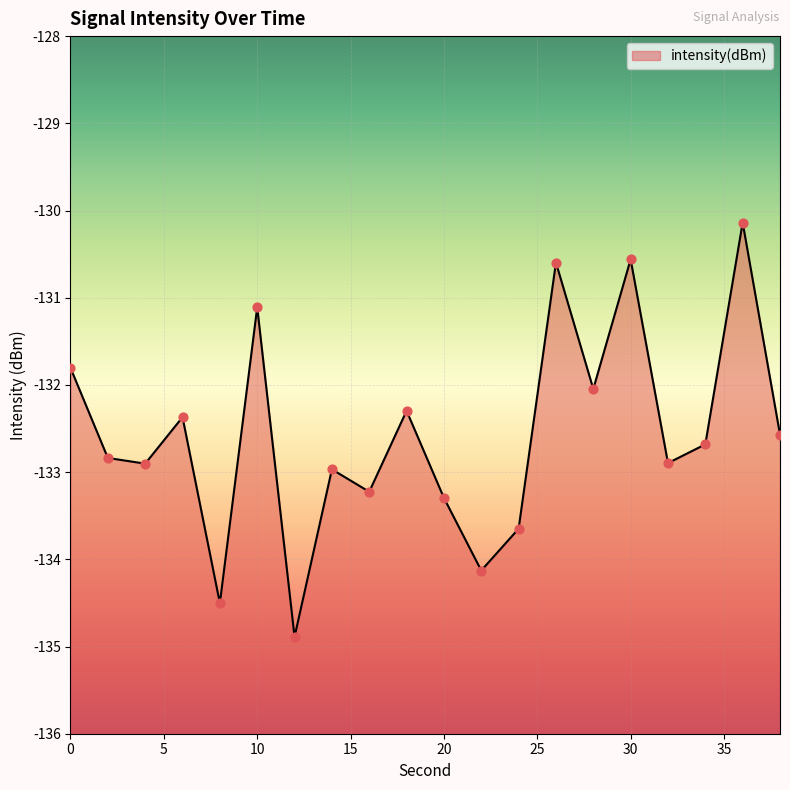

Which has a higher value, 28 or 36?

36